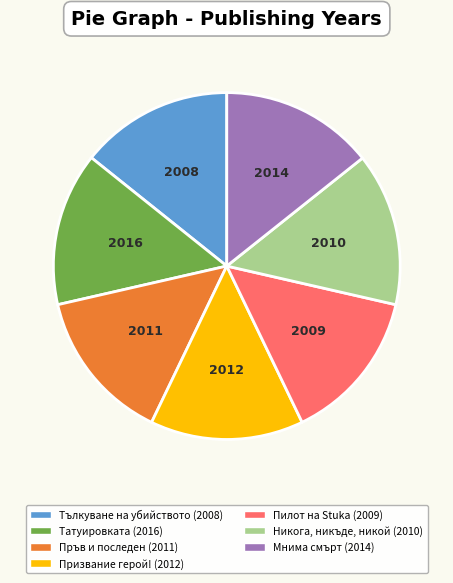

What is the ratio of the value at Мнима смърт (2014) to the value at Пилот на Stuka (2009)?

1.0